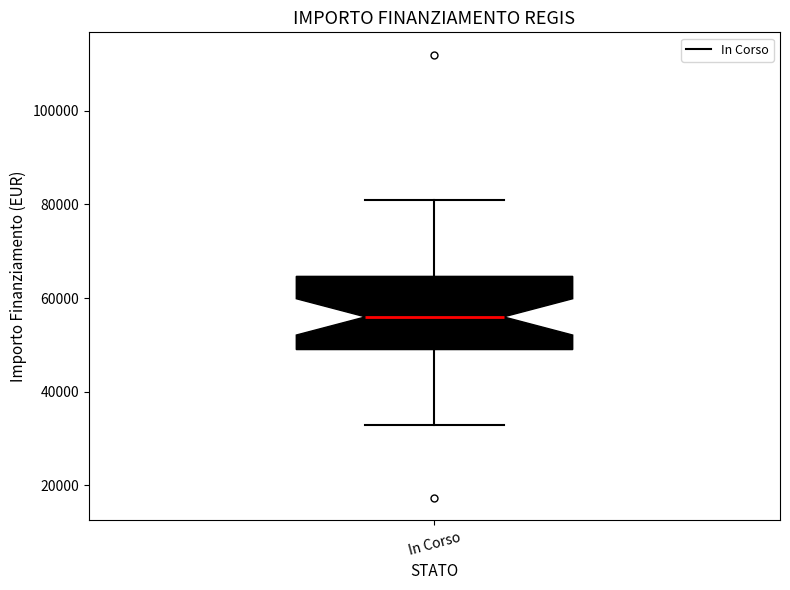

Read this box plot against the y-axis: the position of the median line, the range covered by the box, and the ends of both whiskers. The values are not printed on the chart, so give them approximately, as read against the axis.

median 56000, box 50000 to 64000, whiskers 32000 to 80000